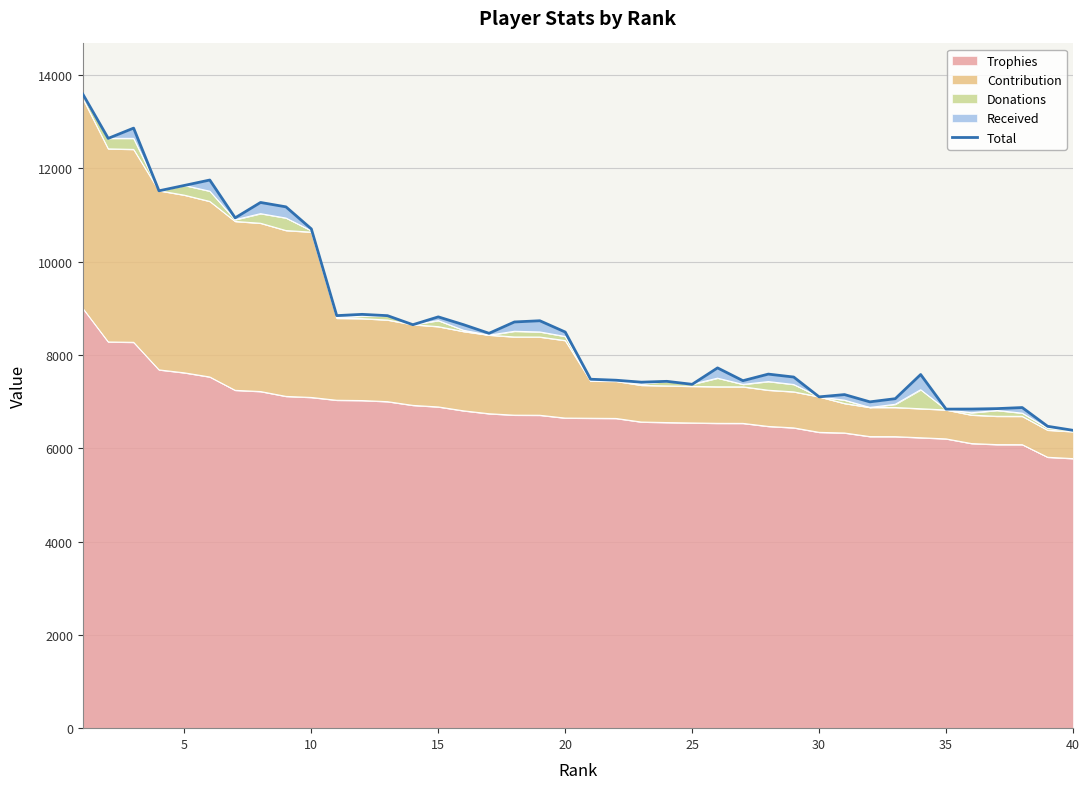

How many points are lower than both their immediate neighbors (excluding endpoints)?

12